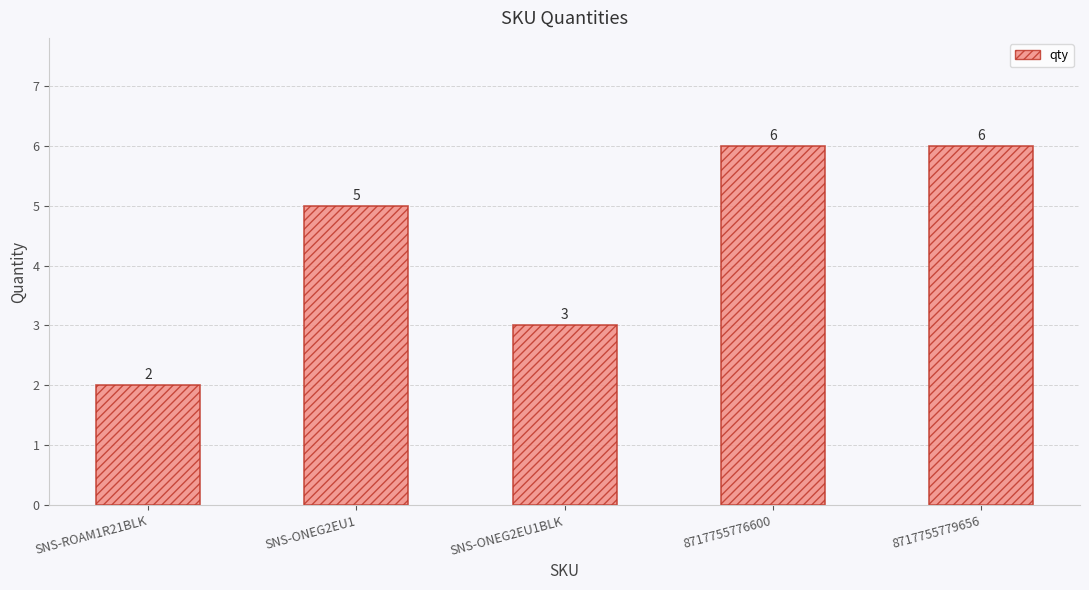

What is the difference between the maximum and minimum values?

4